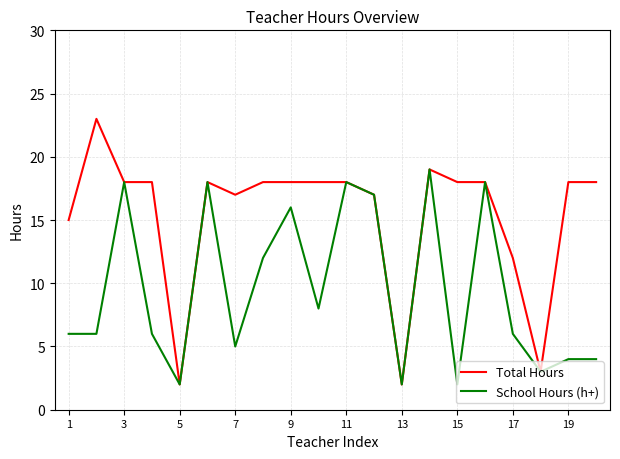

List the series in order of their overall mean, highest first.

Total Hours, School Hours (h+)